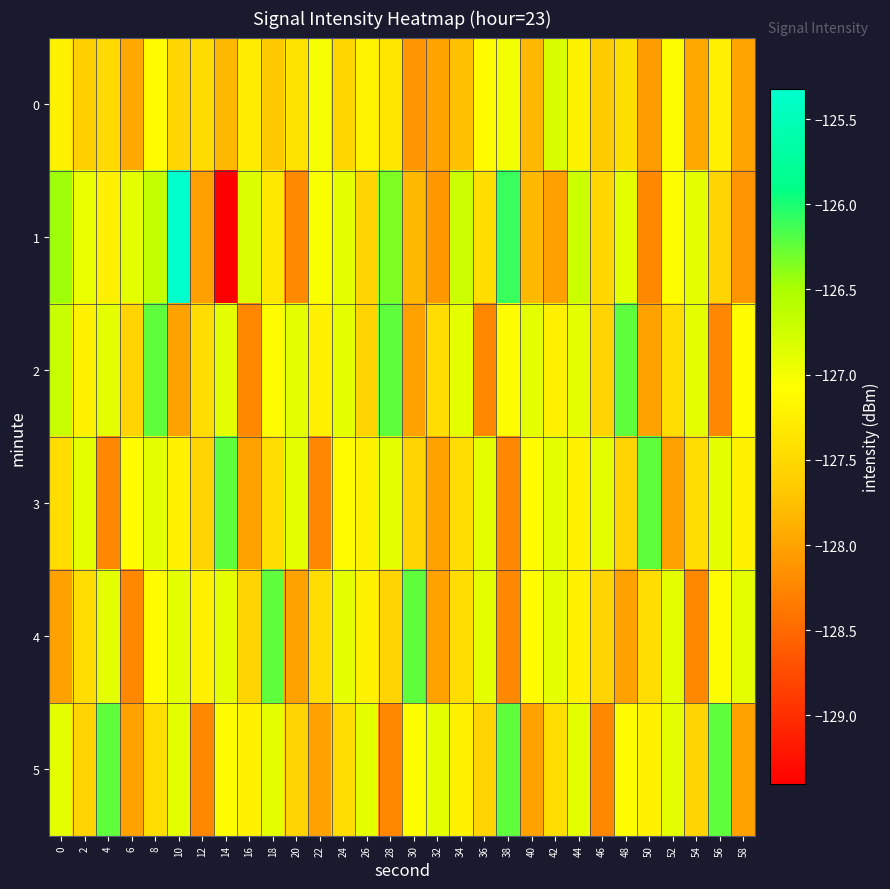

Reading left to right, list all the values displayed in this chart.

0: 0=-127.2	2=-127.6	4=-127.5	6=-127.9	8=-127.1	10=-127.5	12=-127.5	14=-127.8	16=-127.3	18=-127.7	20=-127.4	22=-127.0	24=-127.5	26=-127.2	28=-127.3	30=-128.1	32=-128.0	34=-127.7	36=-127.1	38=-127.0	40=-127.8	42=-126.8	44=-127.2	46=-127.6	48=-127.4	50=-128.1	52=-127.1	54=-127.9	56=-127.2	58=-128.0
1: 0=-126.5	2=-126.9	4=-127.2	6=-126.9	8=-126.7	10=-125.3	12=-128.0	14=-129.4	16=-126.8	18=-127.3	20=-128.2	22=-127.0	24=-126.9	26=-127.6	28=-126.3	30=-127.8	32=-128.1	34=-126.7	36=-127.4	38=-126.1	40=-127.8	42=-128.0	44=-126.7	46=-127.5	48=-126.9	50=-128.2	52=-127.1	54=-126.9	56=-127.6	58=-128.1
2: 0=-126.7	2=-127.2	4=-126.9	6=-127.6	8=-126.2	10=-128.0	12=-127.5	14=-126.9	16=-128.2	18=-127.1	20=-126.9	22=-127.2	24=-126.9	26=-127.6	28=-126.2	30=-128.0	32=-127.5	34=-126.9	36=-128.2	38=-127.1	40=-126.9	42=-127.2	44=-126.9	46=-127.6	48=-126.2	50=-128.0	52=-127.5	54=-126.9	56=-128.2	58=-127.1
3: 0=-127.5	2=-126.9	4=-128.2	6=-127.1	8=-126.9	10=-127.2	12=-127.6	14=-126.2	16=-128.0	18=-127.5	20=-126.9	22=-128.2	24=-127.1	26=-127.2	28=-126.9	30=-127.6	32=-128.0	34=-127.5	36=-126.9	38=-128.2	40=-127.1	42=-126.9	44=-127.2	46=-126.9	48=-127.6	50=-126.2	52=-128.0	54=-127.5	56=-126.9	58=-127.2
4: 0=-128.0	2=-127.5	4=-126.9	6=-128.2	8=-127.1	10=-126.9	12=-127.2	14=-126.9	16=-127.6	18=-126.2	20=-128.0	22=-127.5	24=-126.9	26=-127.2	28=-127.6	30=-126.2	32=-128.0	34=-127.5	36=-126.9	38=-128.2	40=-127.1	42=-126.9	44=-127.2	46=-127.6	48=-128.0	50=-127.5	52=-126.9	54=-128.2	56=-127.1	58=-126.9
5: 0=-126.9	2=-127.6	4=-126.2	6=-128.0	8=-127.5	10=-126.9	12=-128.2	14=-127.1	16=-127.2	18=-126.9	20=-127.6	22=-128.0	24=-127.5	26=-126.9	28=-128.2	30=-127.1	32=-126.9	34=-127.2	36=-127.6	38=-126.2	40=-128.0	42=-127.5	44=-126.9	46=-128.2	48=-127.1	50=-127.2	52=-126.9	54=-127.6	56=-126.2	58=-128.0